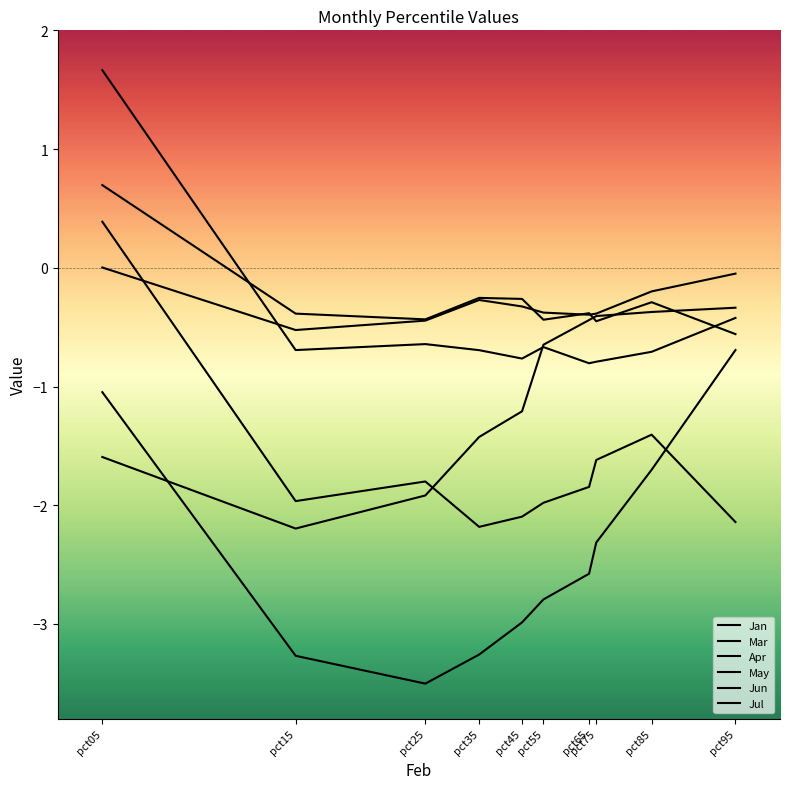

The value of Jan at pct75 is -0.1. True or false?

False